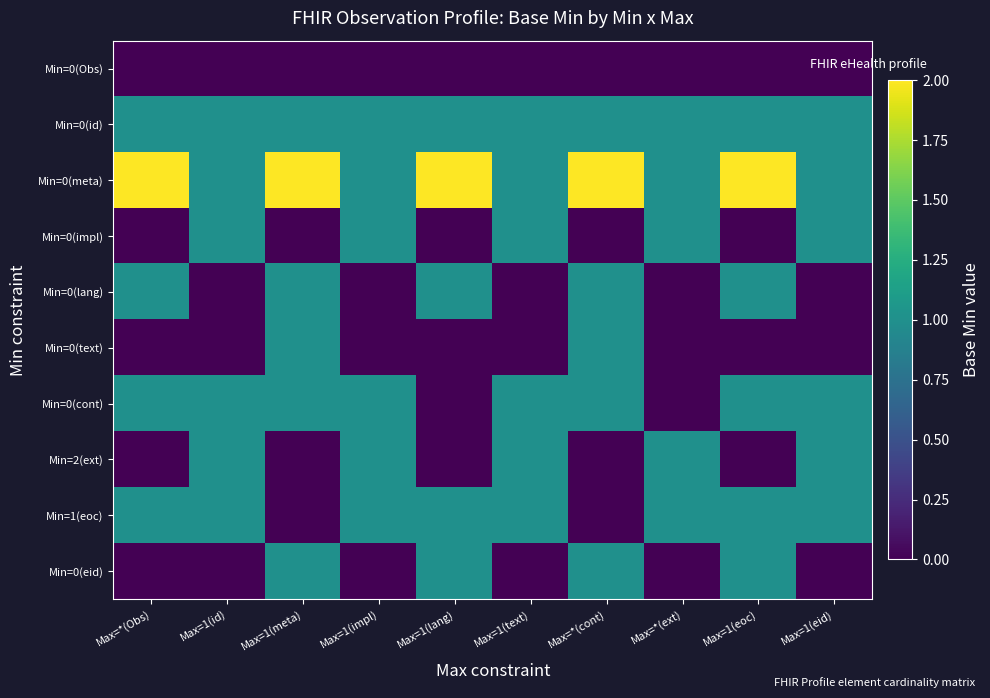

At how many categories does at least one series exceed 1?

5